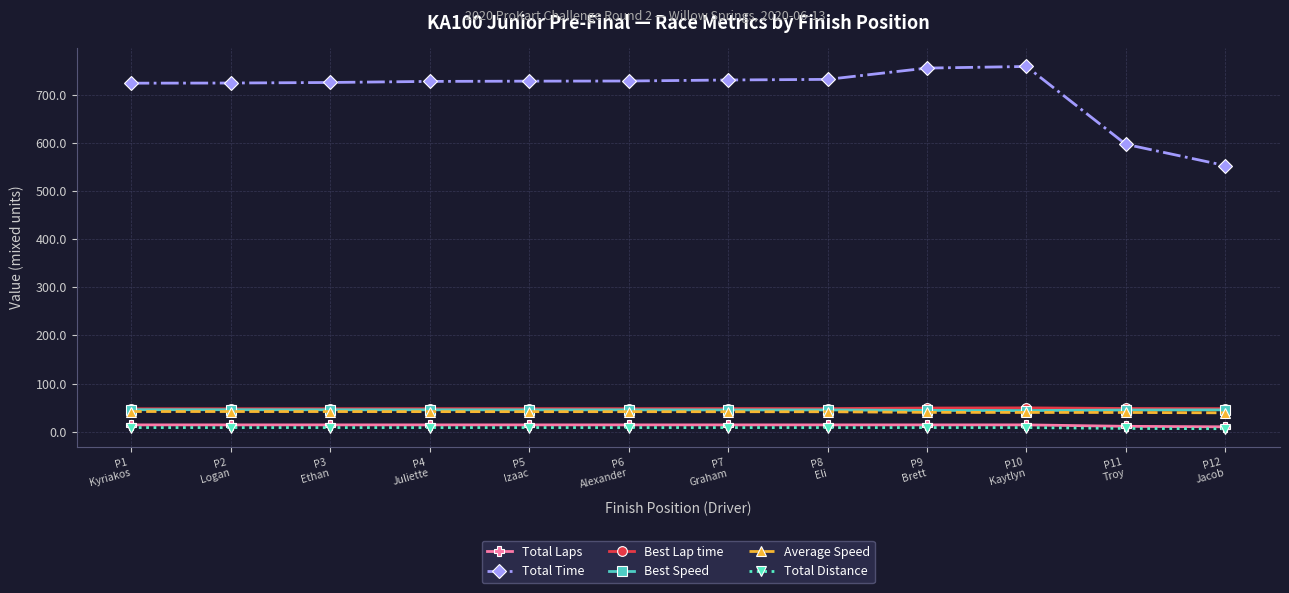

True or false: Total Time and Average Speed intersect in this chart.

False